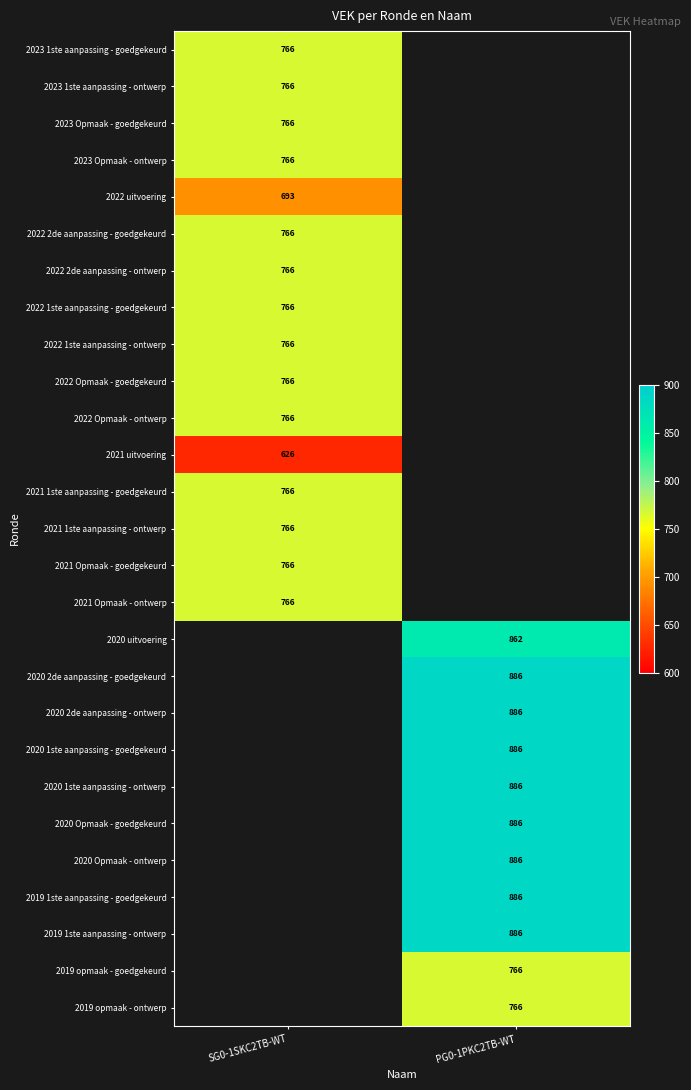

The 2020 1ste aanpassing - ontwerp series shows 259 at PG0-1PKC2TB-WT. True or false?

False